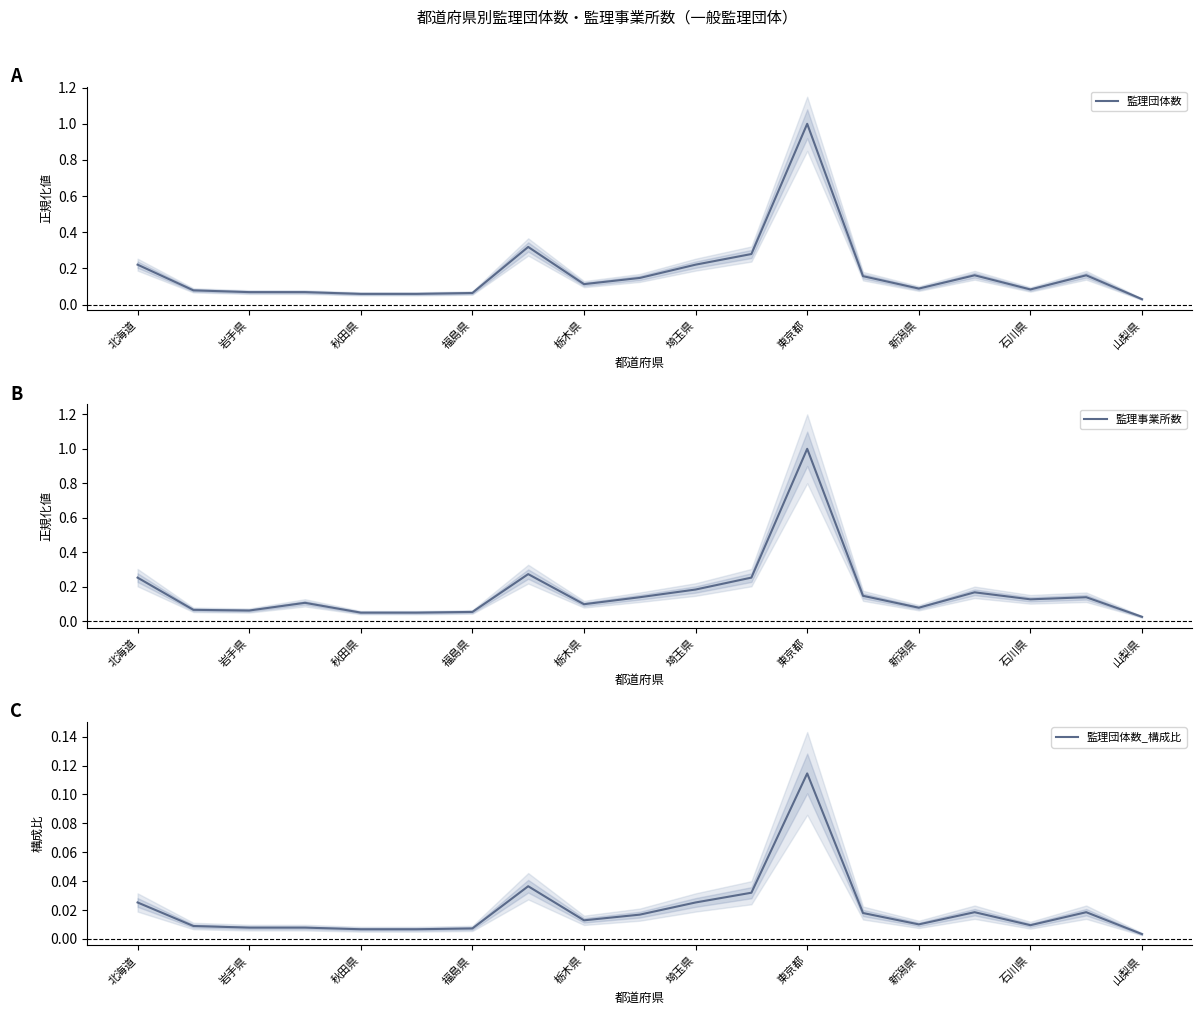

List the series in order of their peak value, lowest first.

監理団体数_構成比, 監理団体数, 監理事業所数